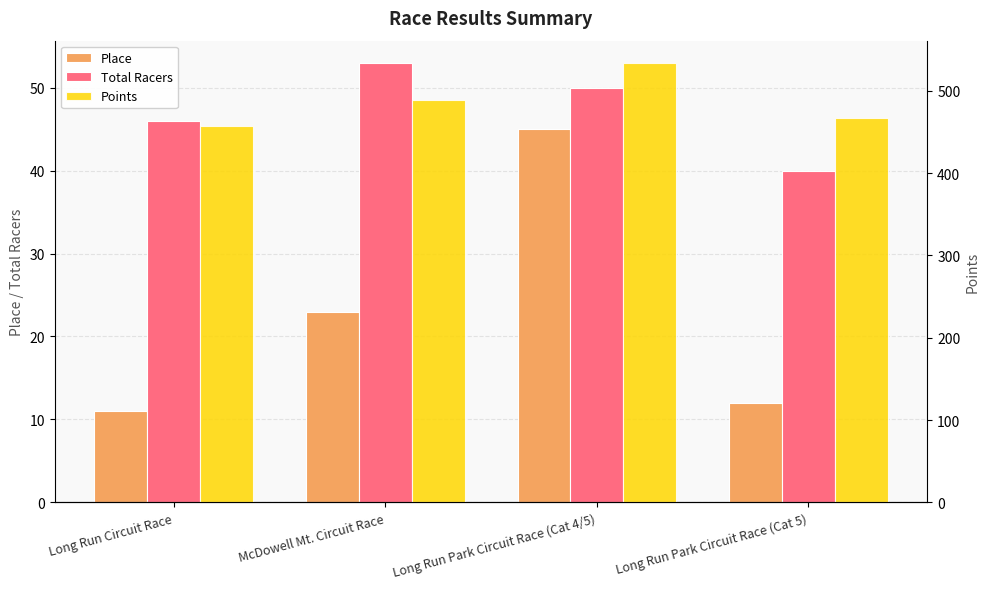

Rank the categories by Place value from highest to lowest.

Long Run Park Circuit Race (Cat 4/5), McDowell Mt. Circuit Race, Long Run Park Circuit Race (Cat 5), Long Run Circuit Race